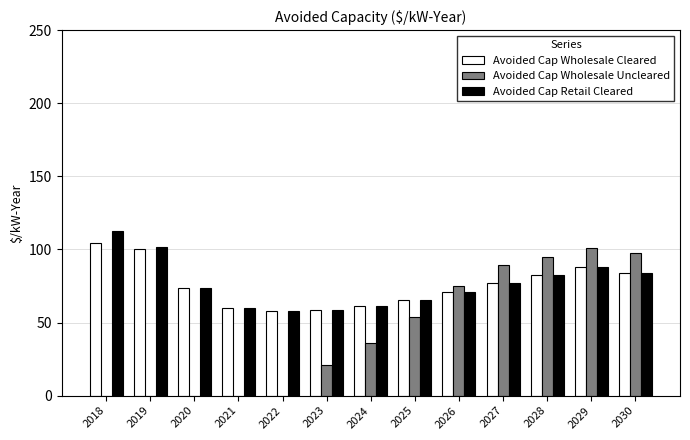

Read the Avoided Cap Retail Cleared value at 2024.

61.2